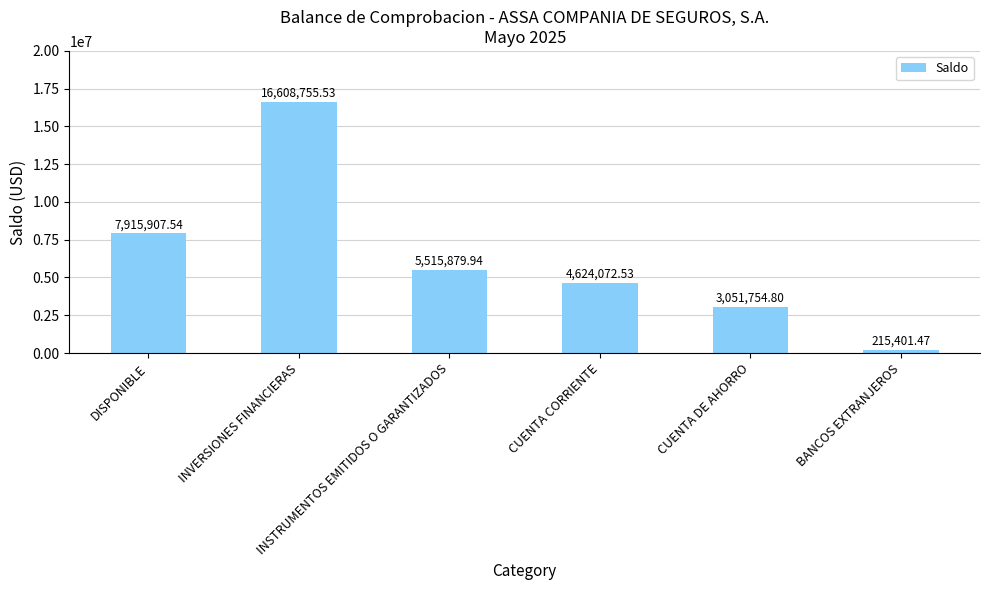

Reading left to right, transcribe all the data shown in this chart.

7915907.5	16608755.5	5515879.9	4624072.5	3051754.8	215401.5